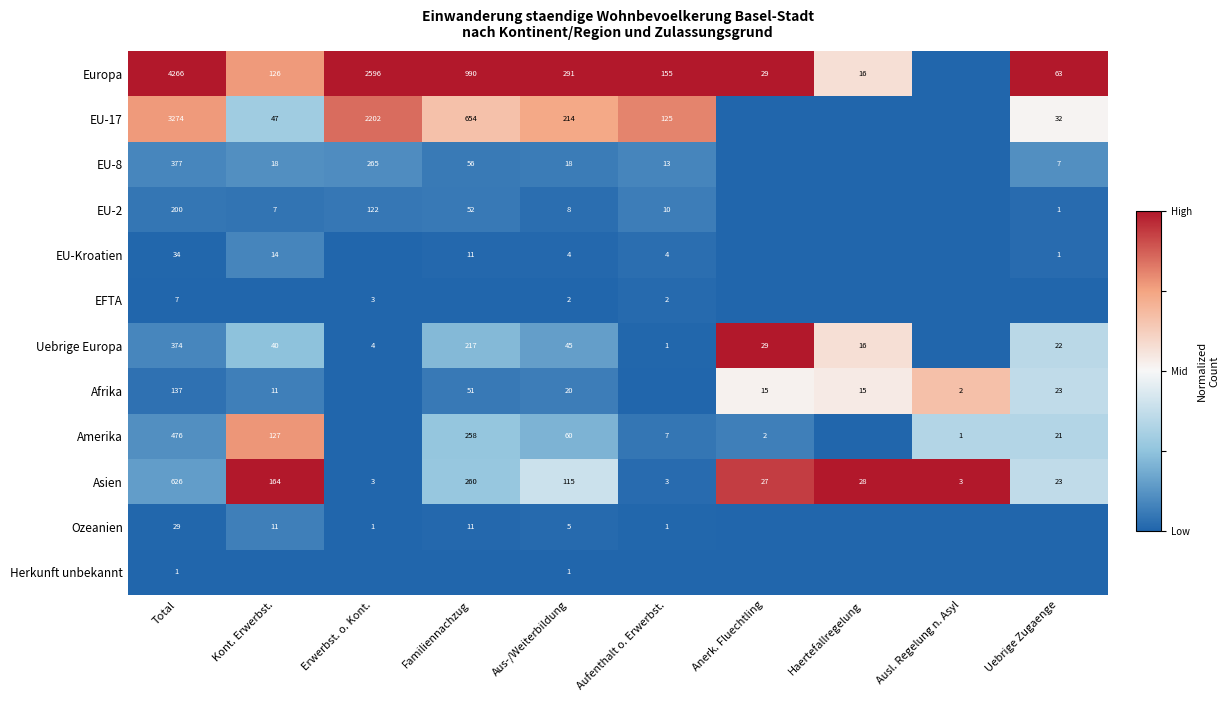

What is the total value across all series at Aus-/Weiterbildung?

783